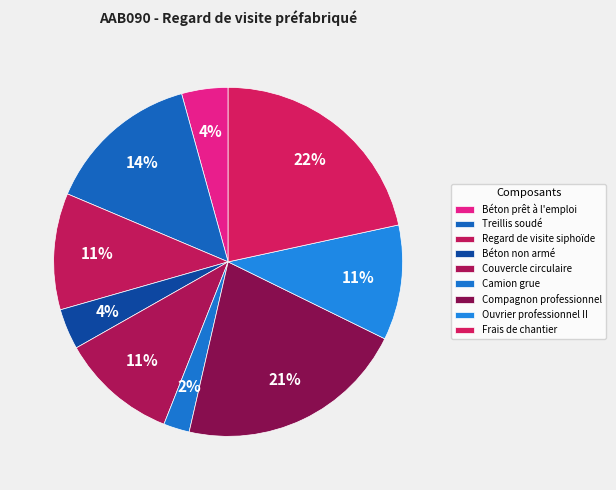

Do Béton prêt à l'emploi and Compagnon professionnel together represent more than half of the pie?

No